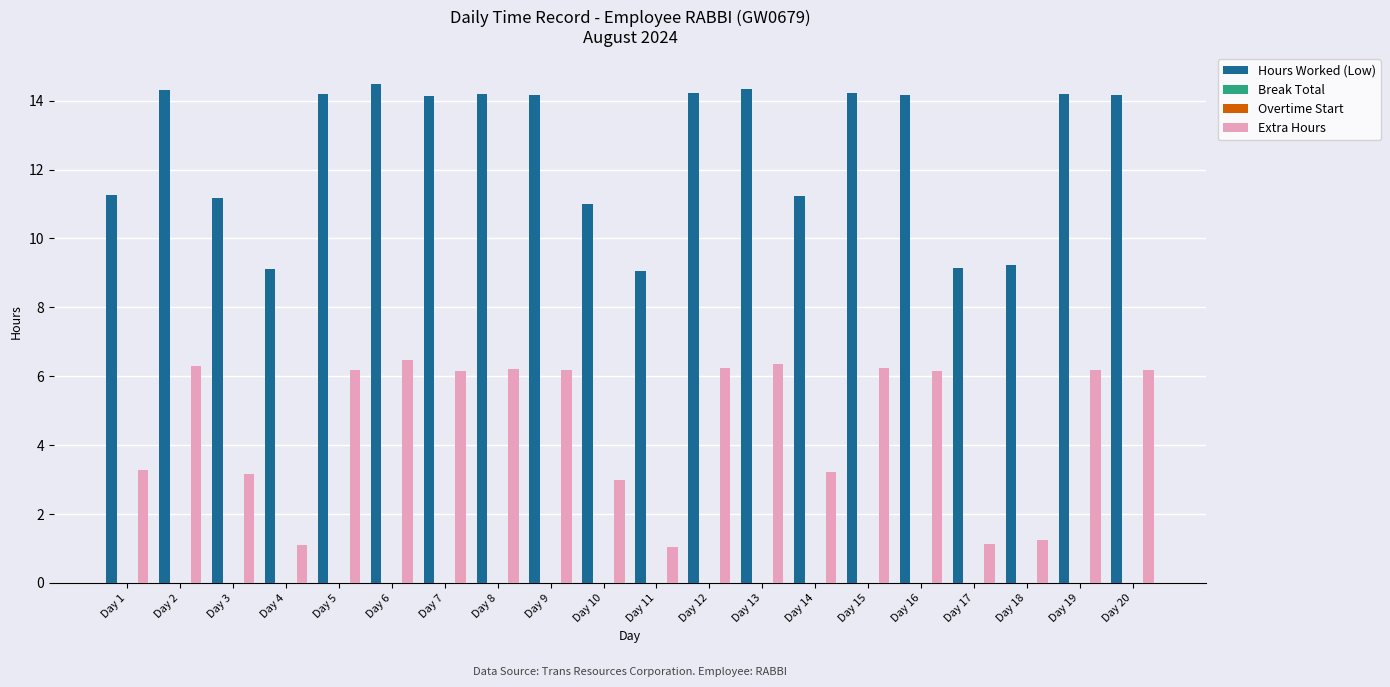

What is the greatest value displayed?

14.5